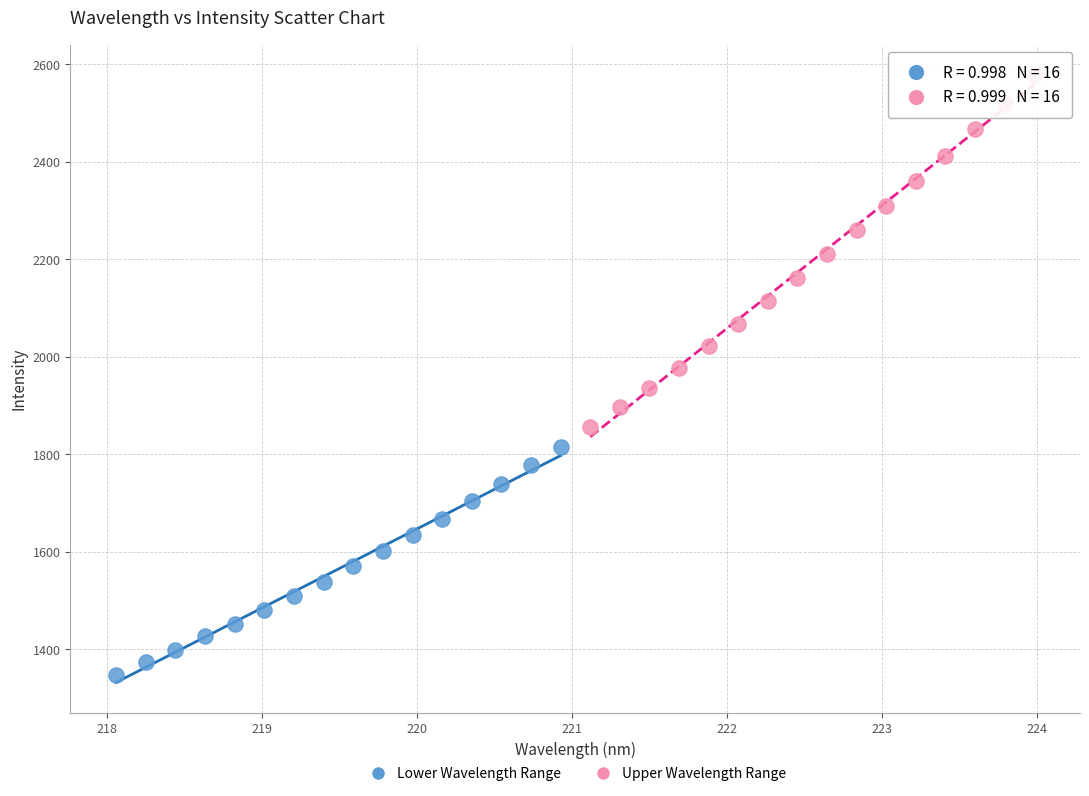

Which series reaches the minimum Y coordinate?

Lower Wavelength Range